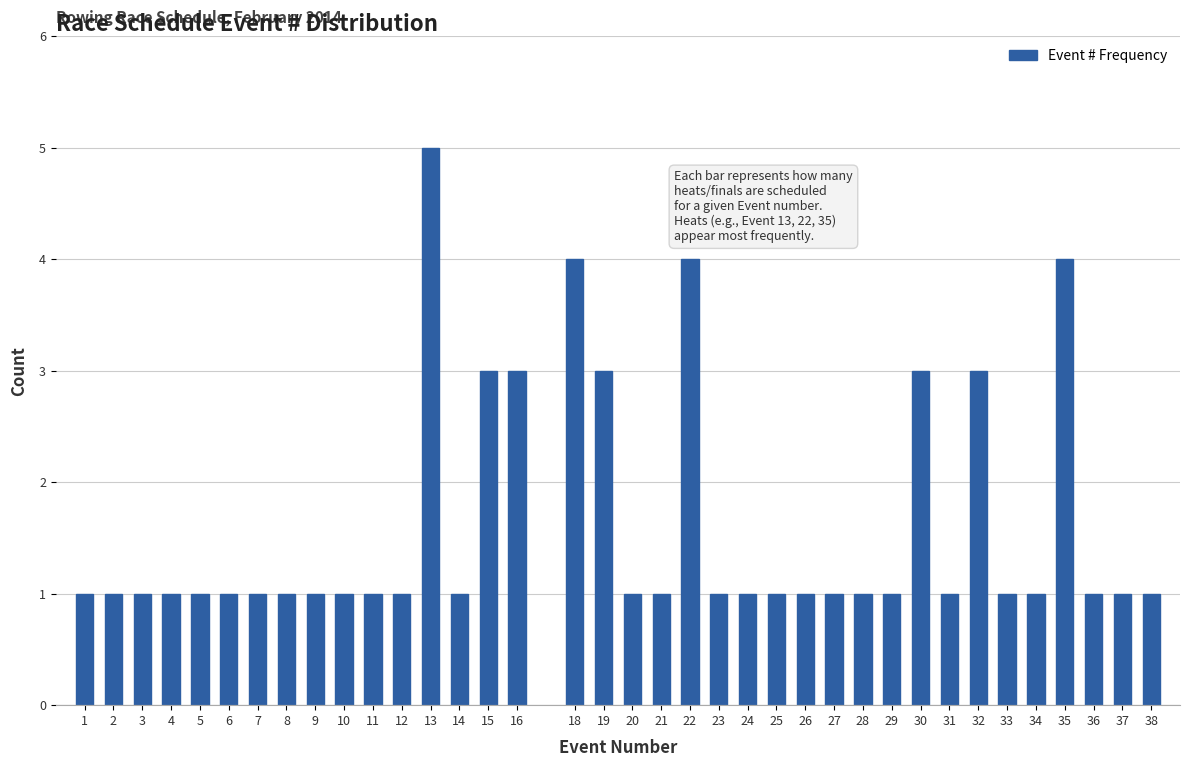

Between 28 and 19, which is larger?

19